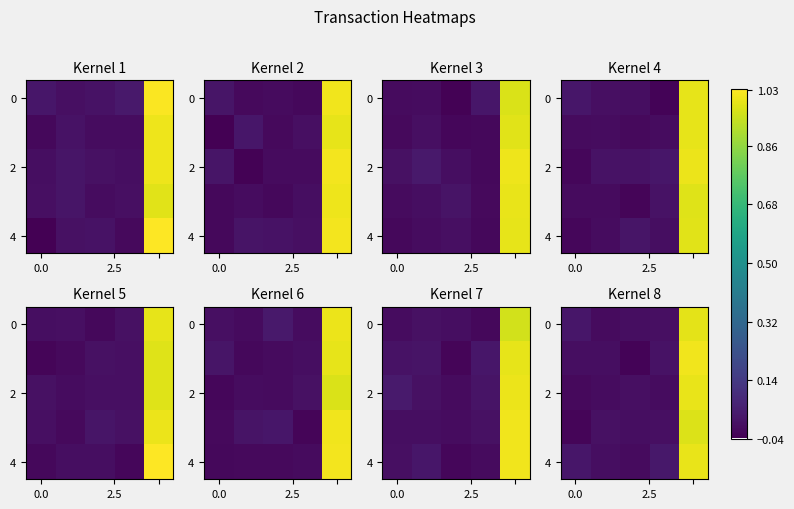

What is the average value of the 2 series?

0.2